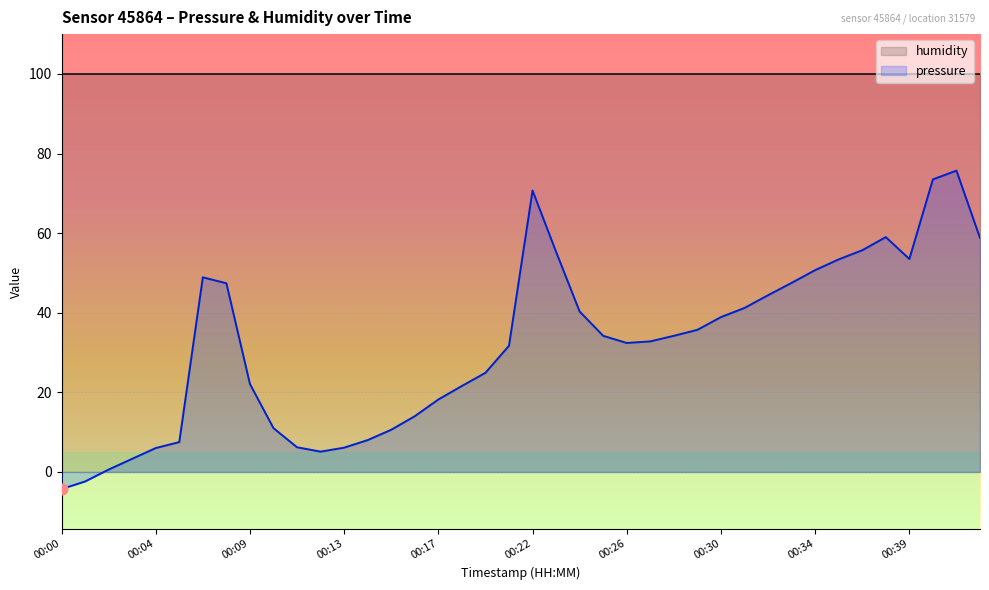

What is the change in value from 00:02 to 00:24?

+39.7